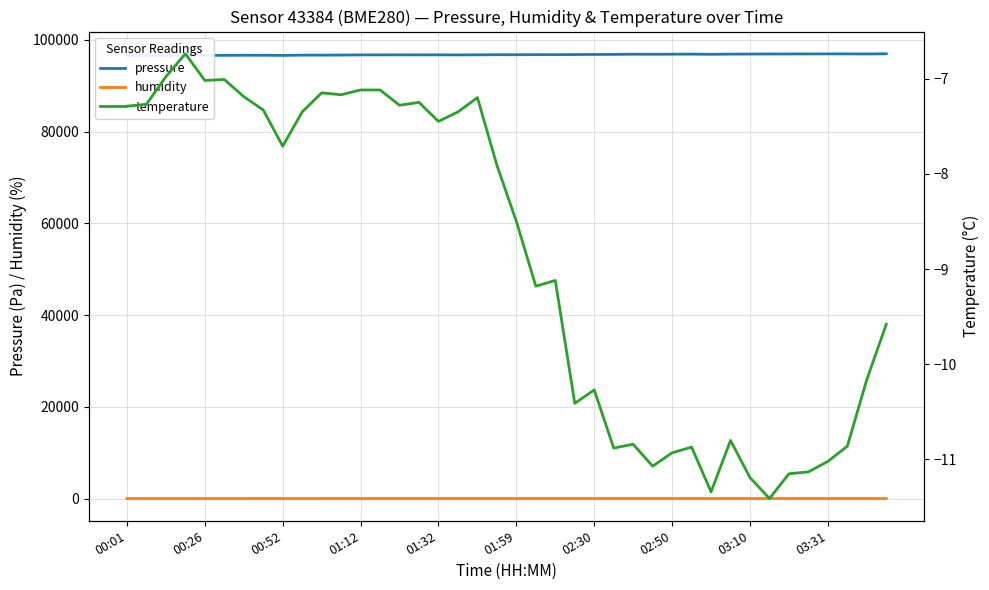

The value of pressure at 21 is 131036.4. True or false?

False